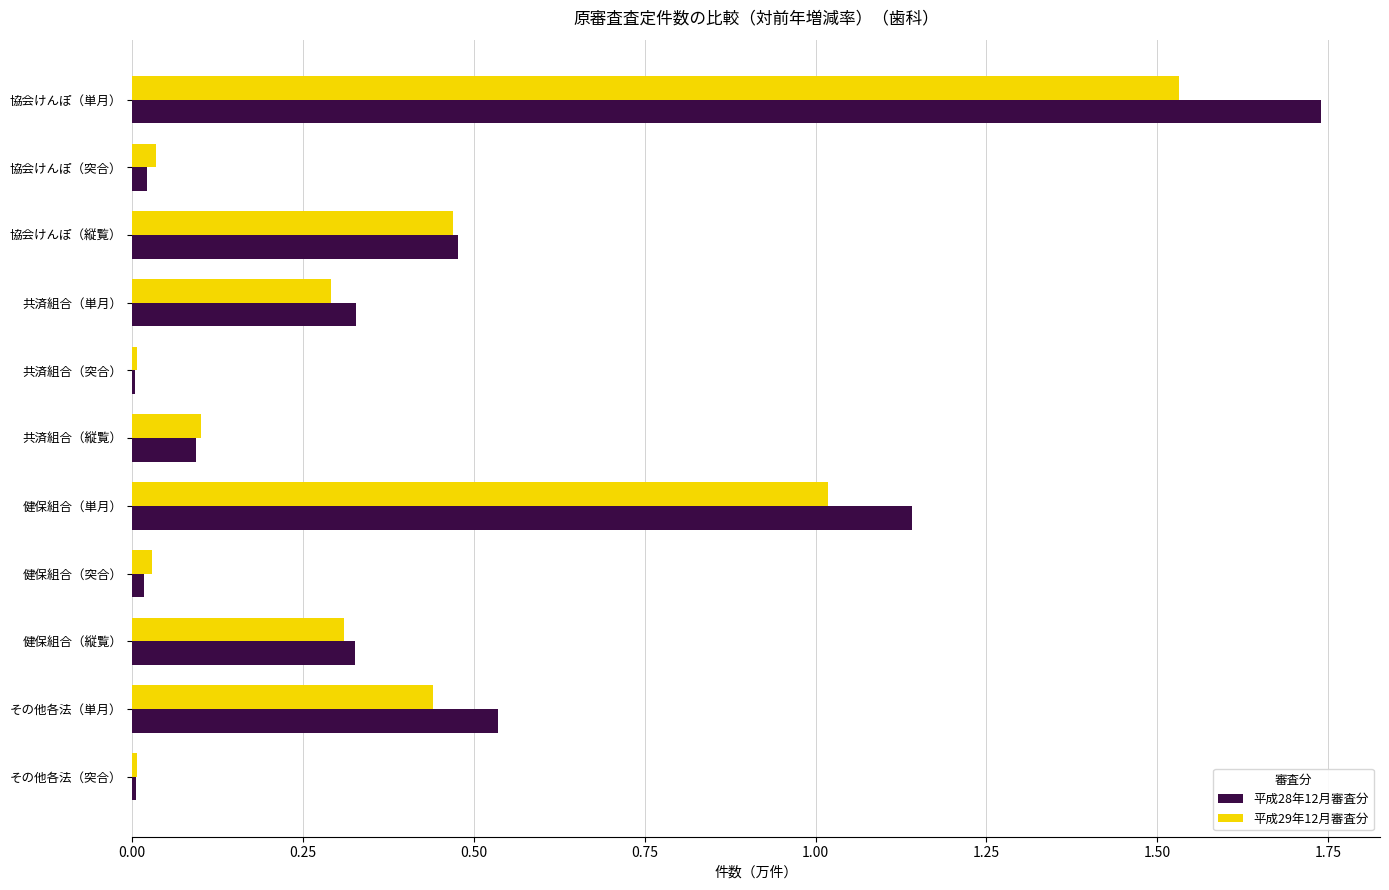

True or false: 平成28年12月審査分 has a value of 0.3 at 健保組合（縦覧）.

True